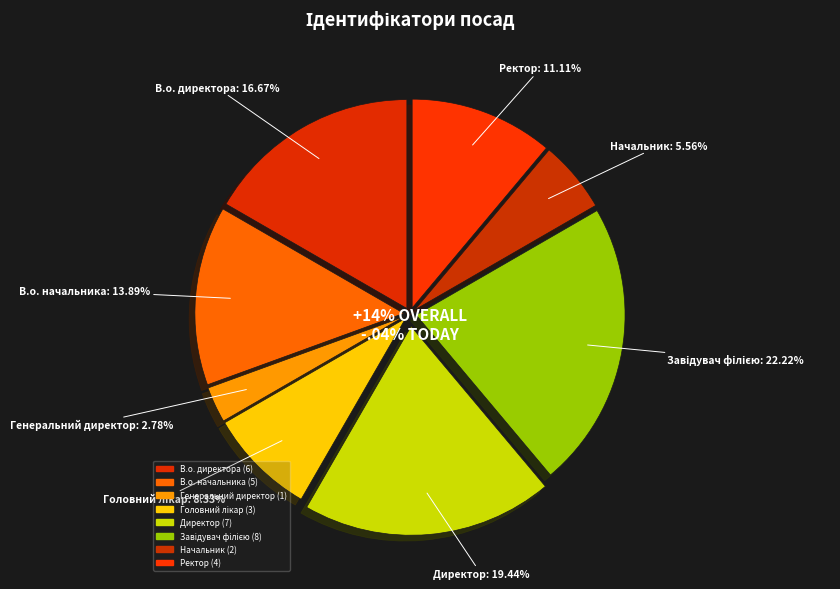

To the nearest percent, what portion does Головний лікар represent?

8%